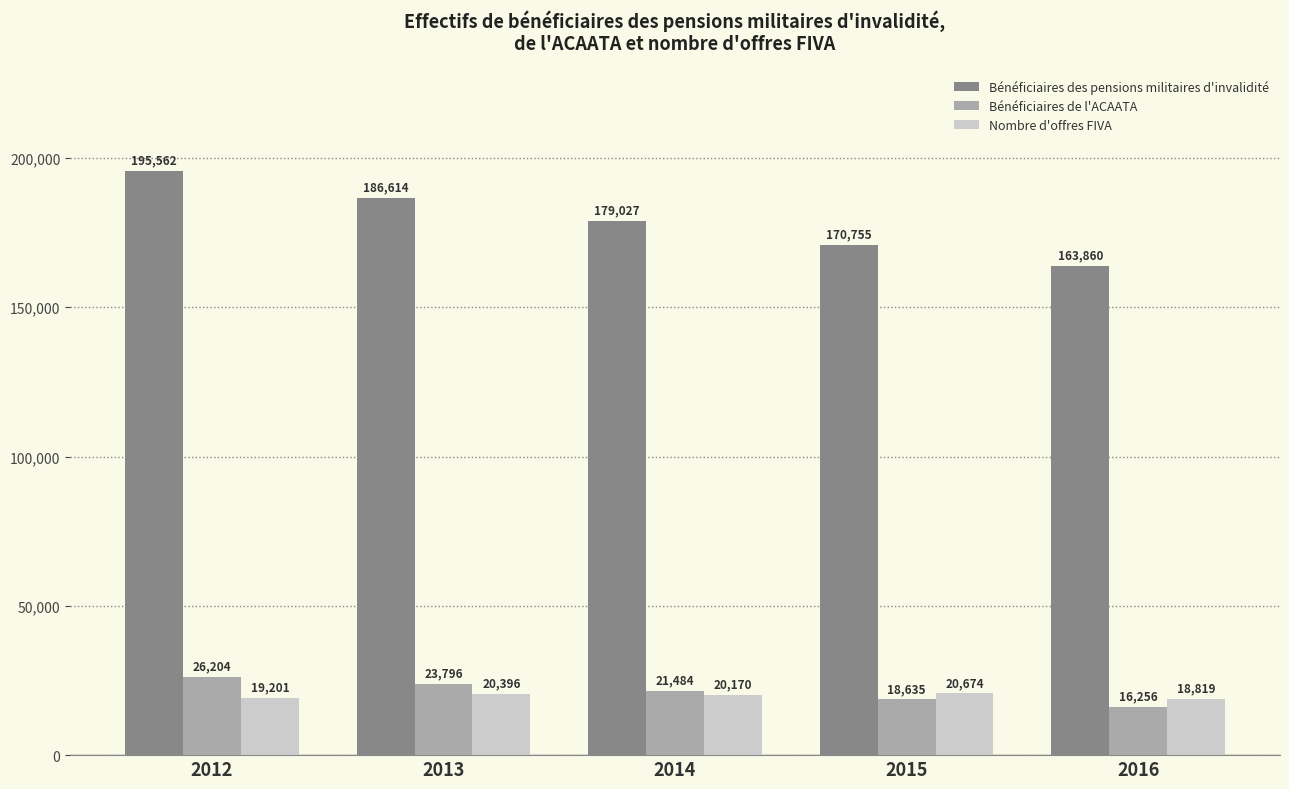

How many distinct data groups are displayed?

3